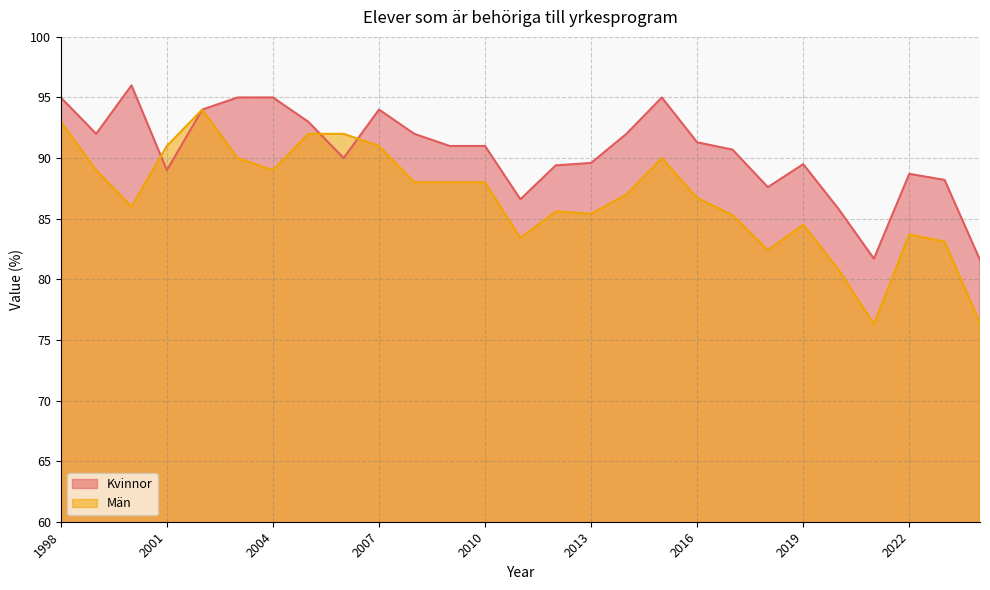

What is the average value of the Kvinnor series?

90.5